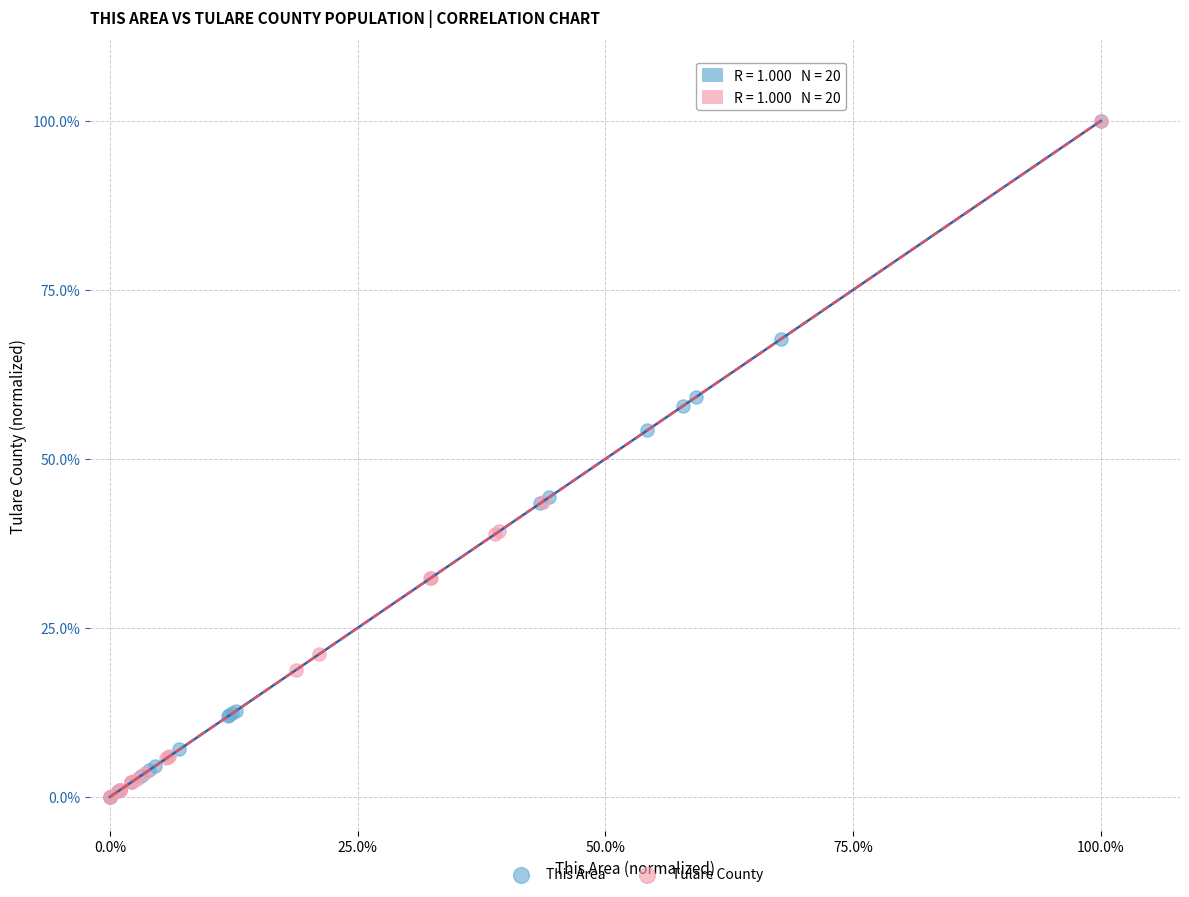

What are all the series names shown in the legend?

This Area, Tulare County